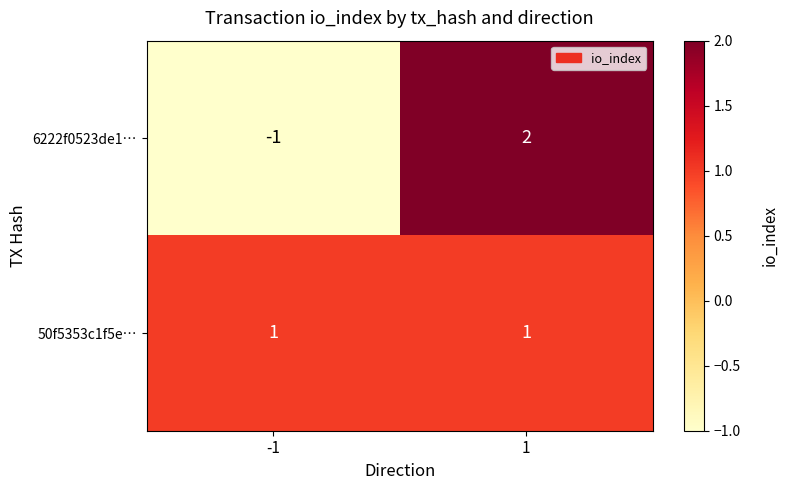

What is the difference between the 6222f0523de1… values at 1 and -1?

3